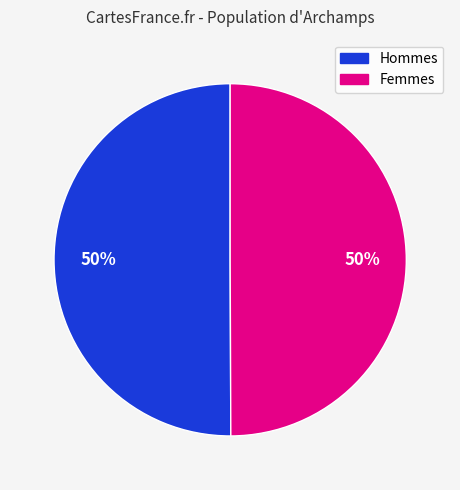

To the nearest percent, what is the average slice percentage?

50%